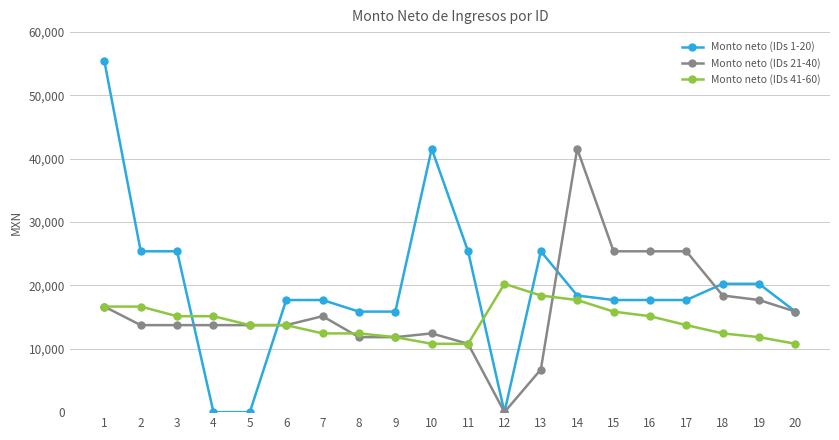

Is it true that Monto neto (IDs 21-40) equals 2989.7 at 11?

False